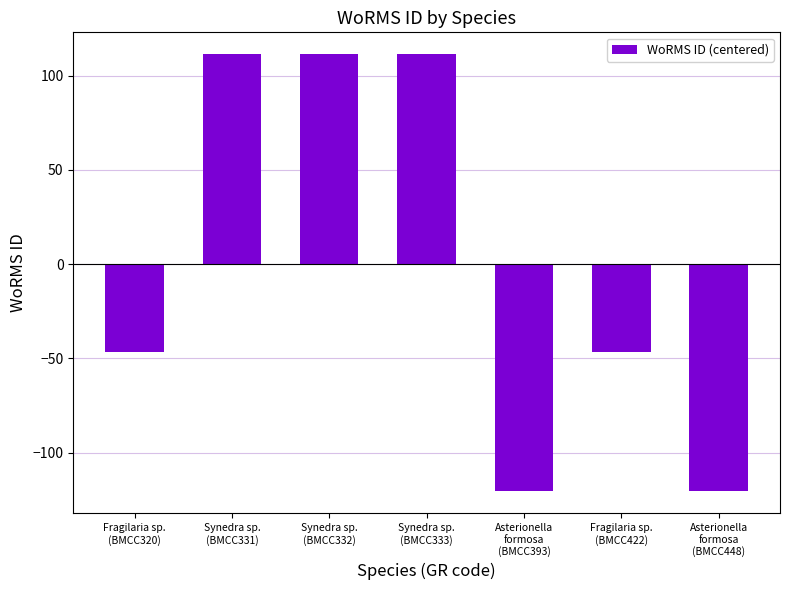

Is it true that the value at Synedra sp.
(BMCC333) is 50.2?

False